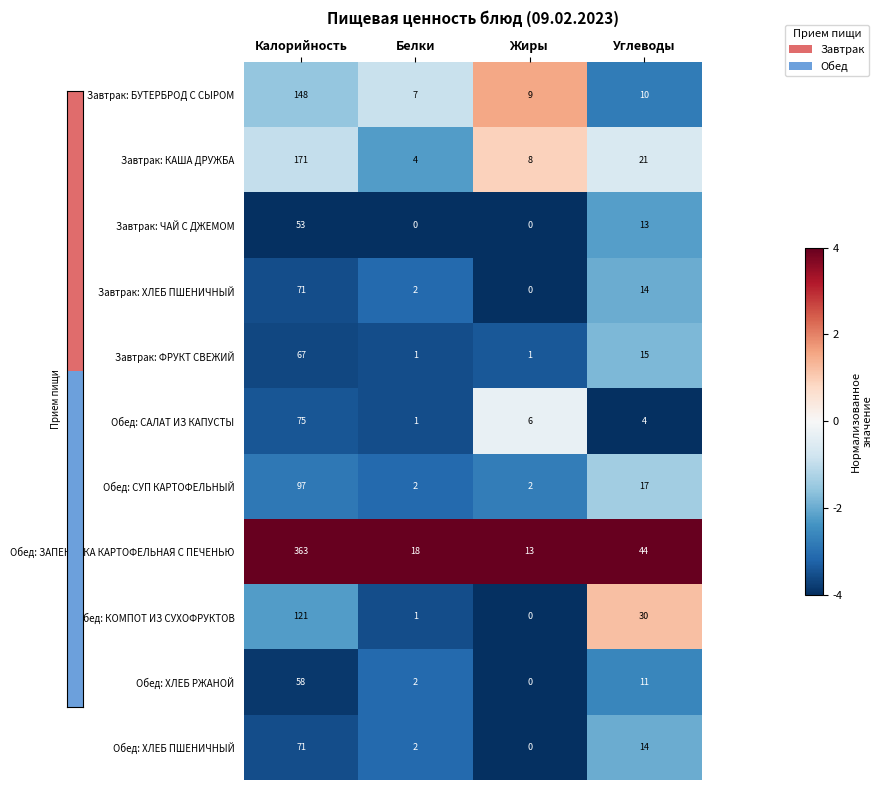

At which label does Обед: ХЛЕБ ПШЕНИЧНЫЙ first exceed 14?

Калорийность